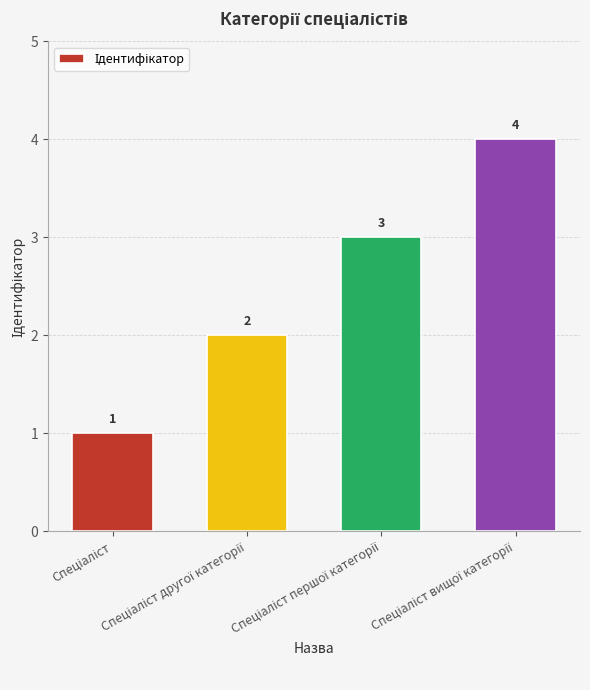

What is the greatest value displayed?

4